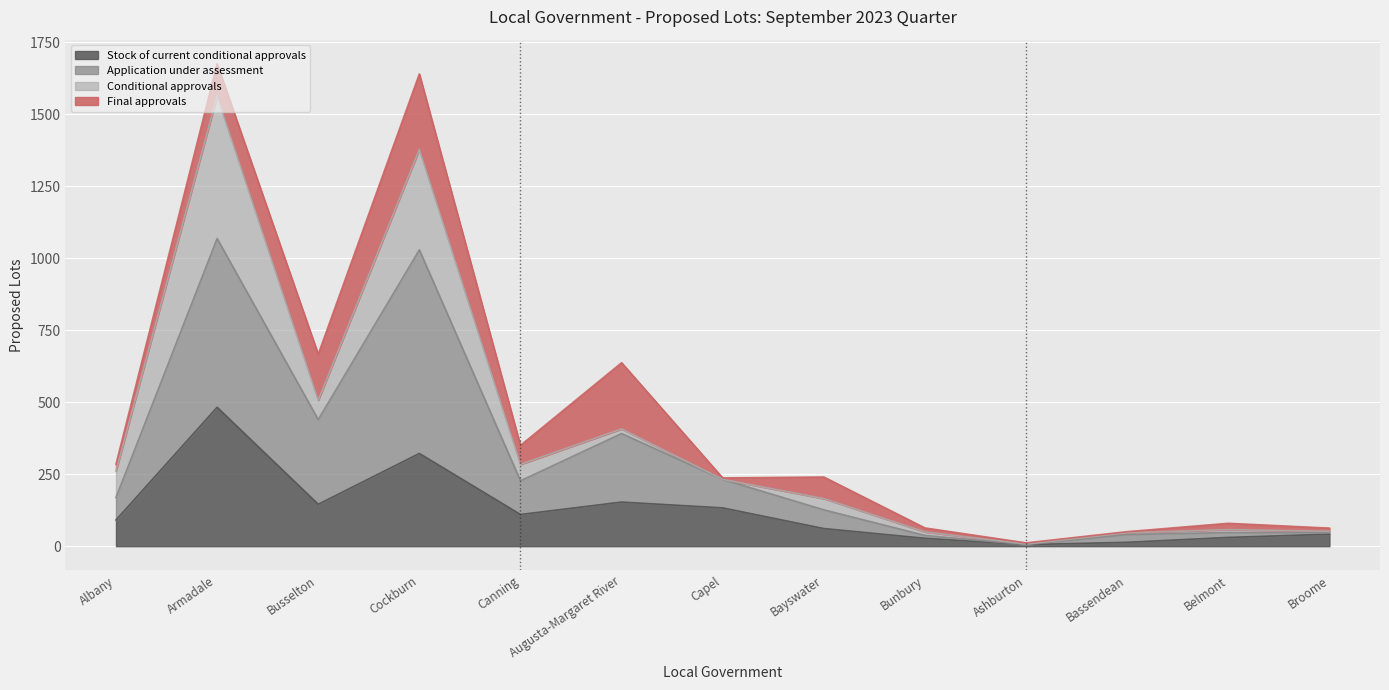

Where is the first local maximum for Application under assessment?

Armadale